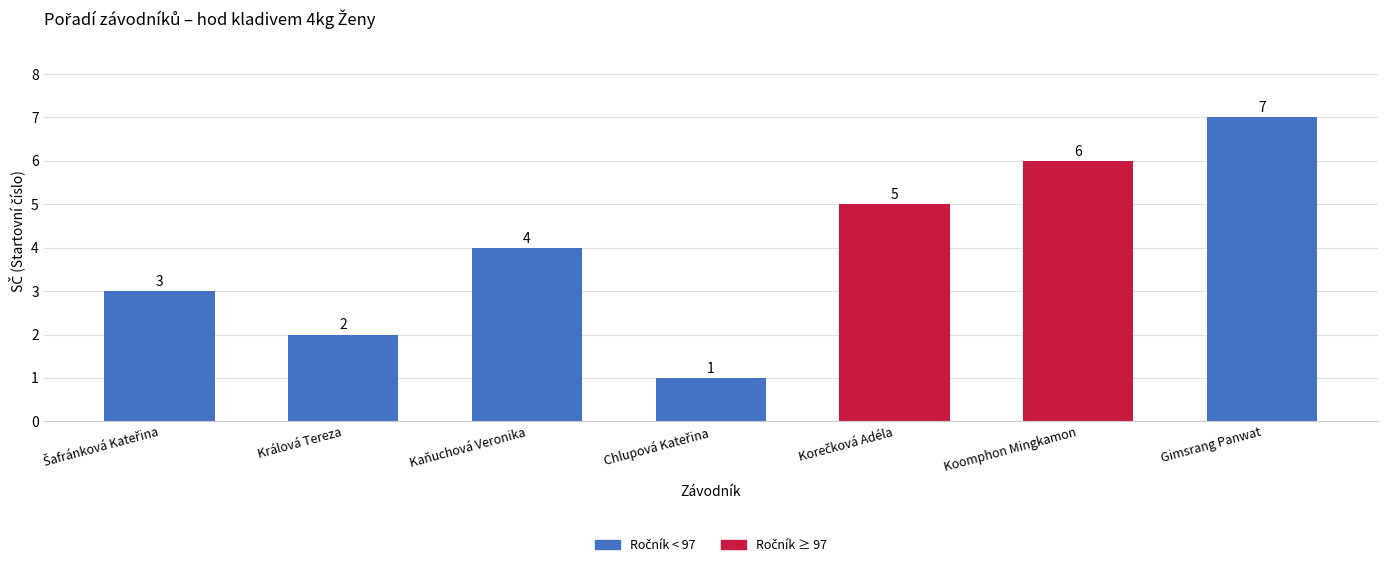

Is it true that the value at Kaňuchová Veronika is 6?

False